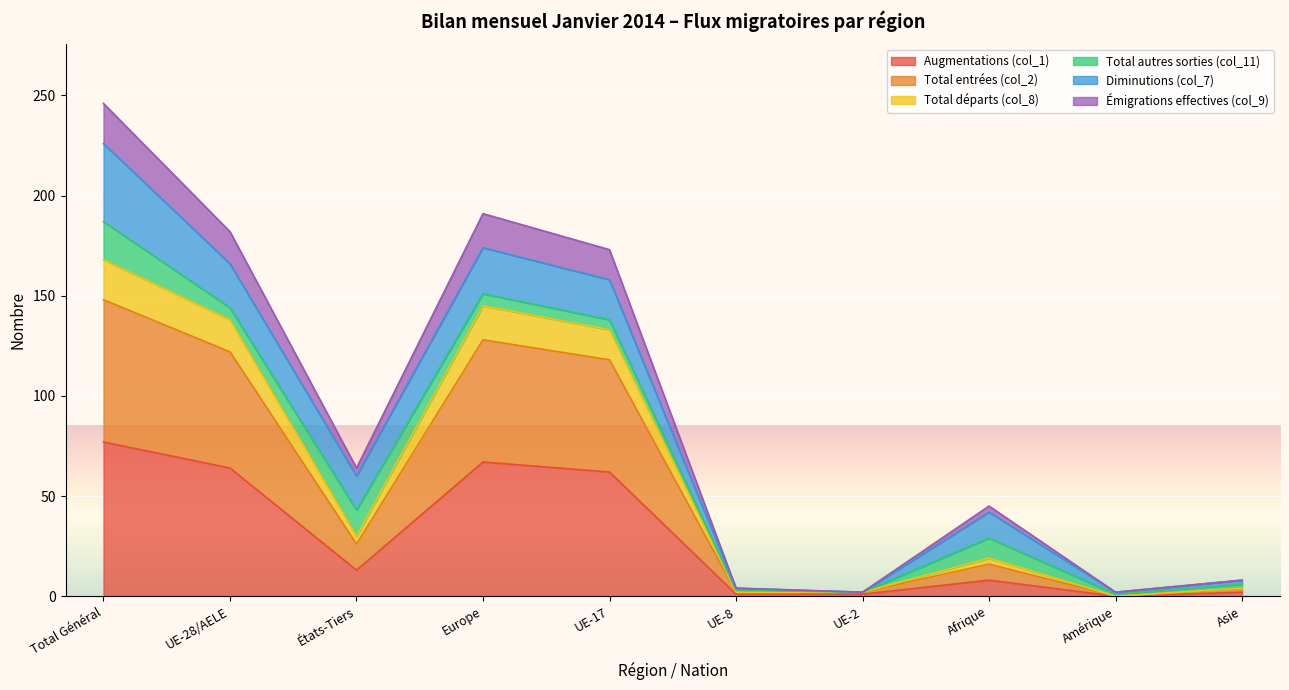

What is the label of the 1st point from the left?

Total Général